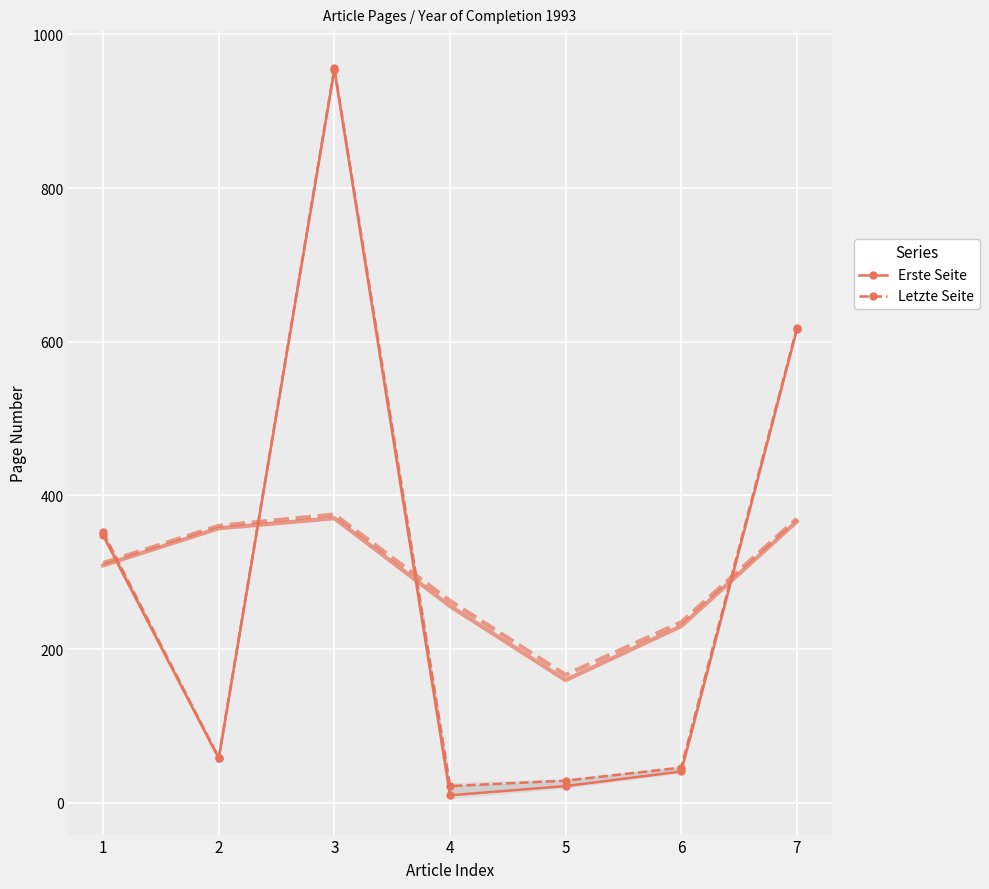

What is the spread (max minus min) of values at 6?

5